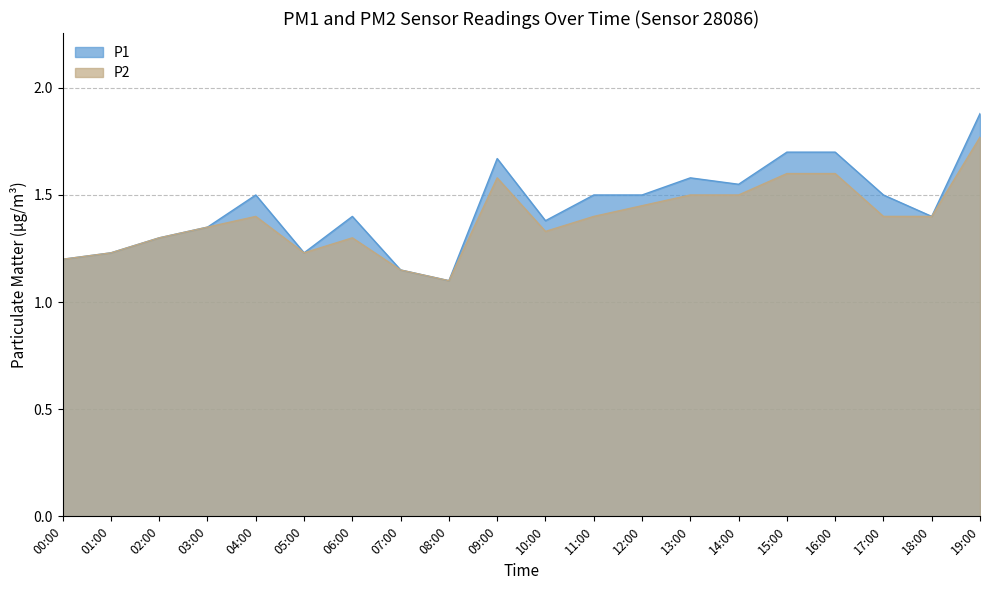

Reading left to right, what are all the values shown in this chart?

P1: 00:00=1.2	01:00=1.2	02:00=1.3	03:00=1.4	04:00=1.5	05:00=1.2	06:00=1.4	07:00=1.1	08:00=1.1	09:00=1.7	10:00=1.4	11:00=1.5	12:00=1.5	13:00=1.6	14:00=1.6	15:00=1.7	16:00=1.7	17:00=1.5	18:00=1.4	19:00=1.9
P2: 00:00=1.2	01:00=1.2	02:00=1.3	03:00=1.4	04:00=1.4	05:00=1.2	06:00=1.3	07:00=1.1	08:00=1.1	09:00=1.6	10:00=1.3	11:00=1.4	12:00=1.4	13:00=1.5	14:00=1.5	15:00=1.6	16:00=1.6	17:00=1.4	18:00=1.4	19:00=1.8